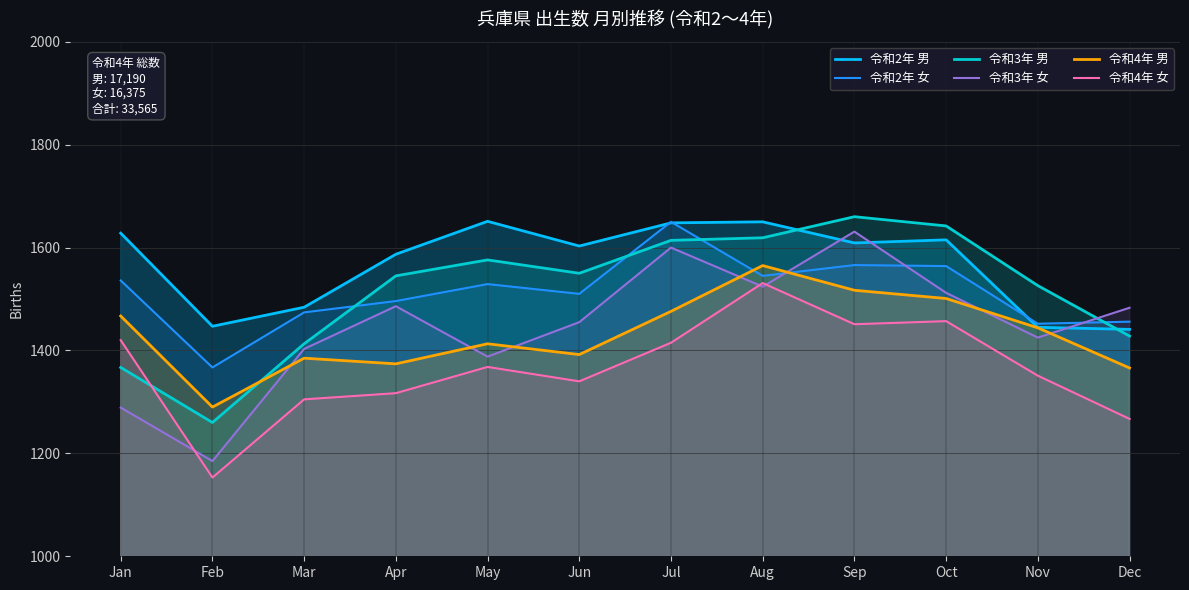

Which series ends up on top after the final intersection of 令和2年 男 and 令和3年 女?

令和3年 女